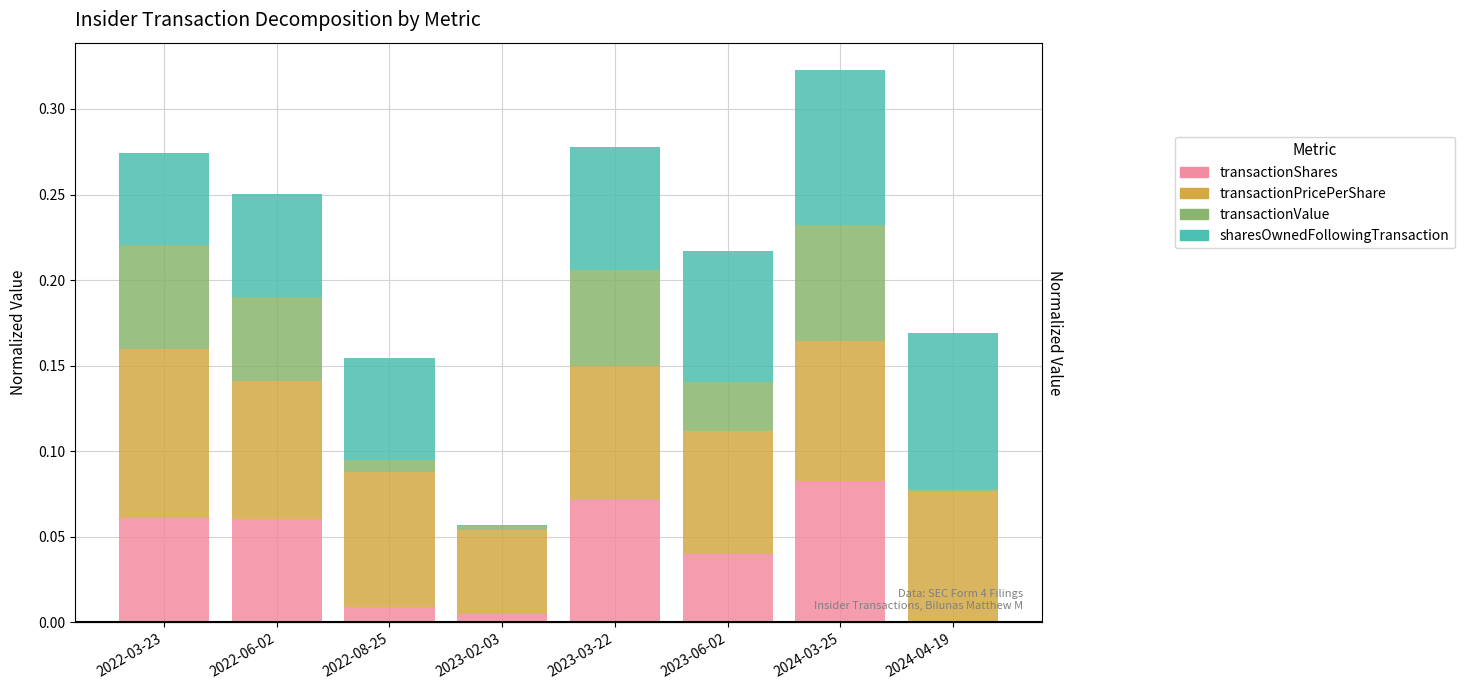

What is the sum of all transactionValue values?

0.3